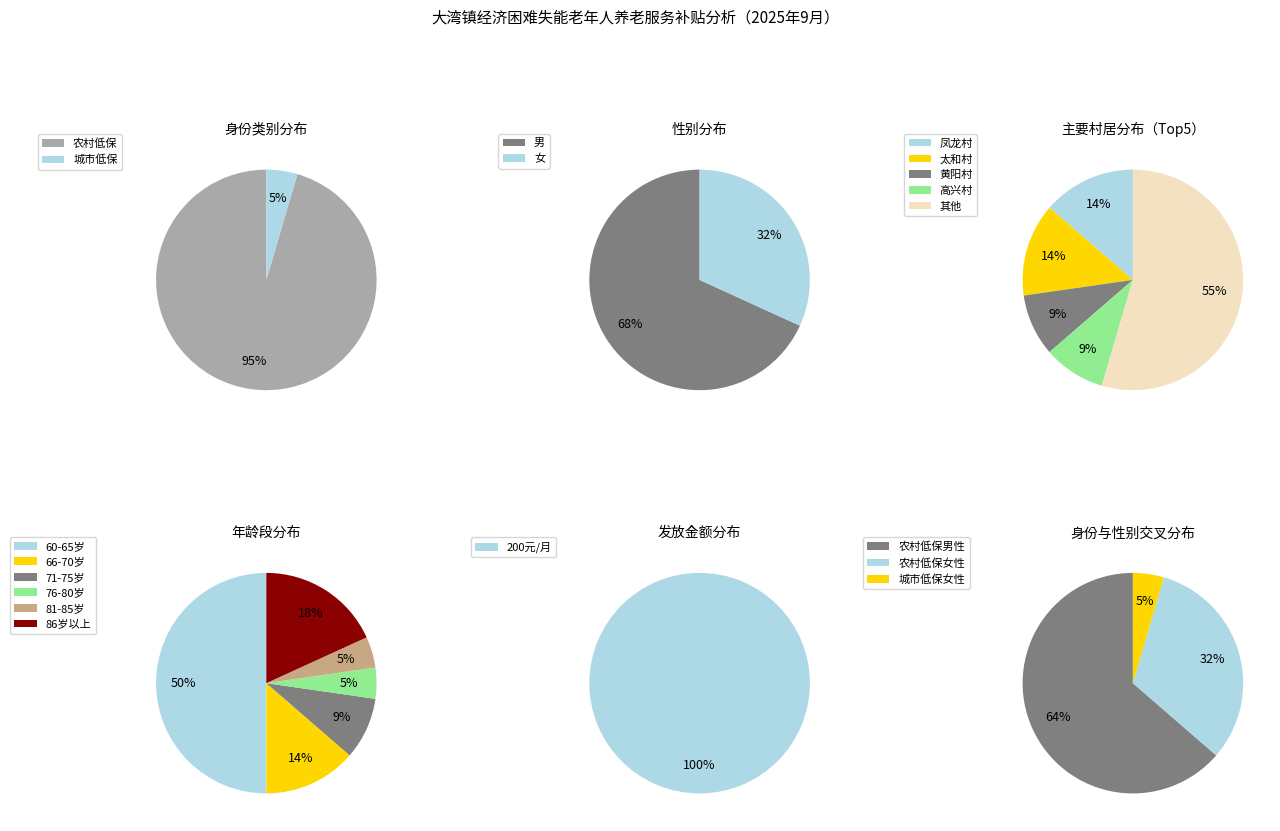

To the nearest percent, what is the average slice percentage?

50%